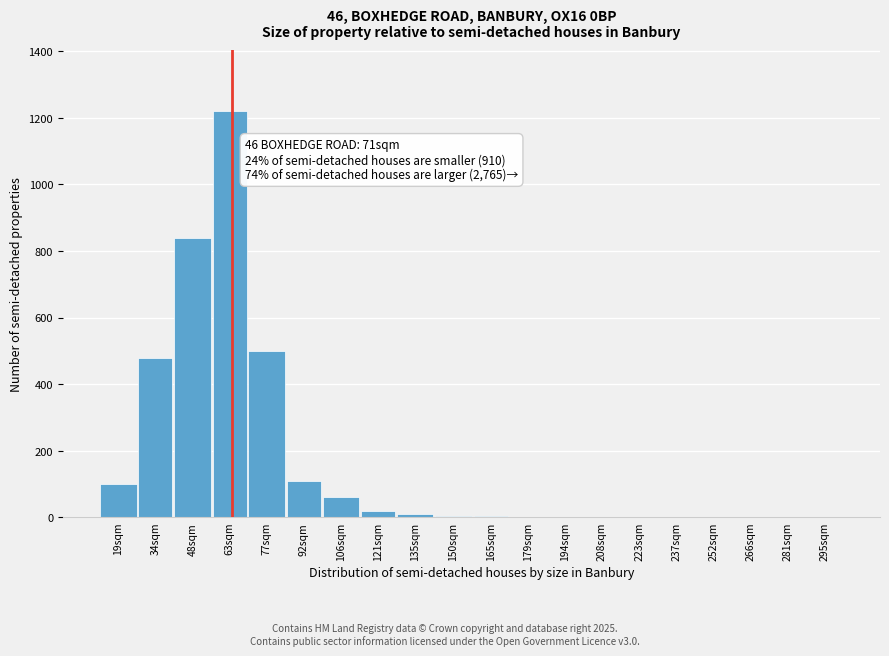

True or false: the data shows 56 at 92sqm.

False